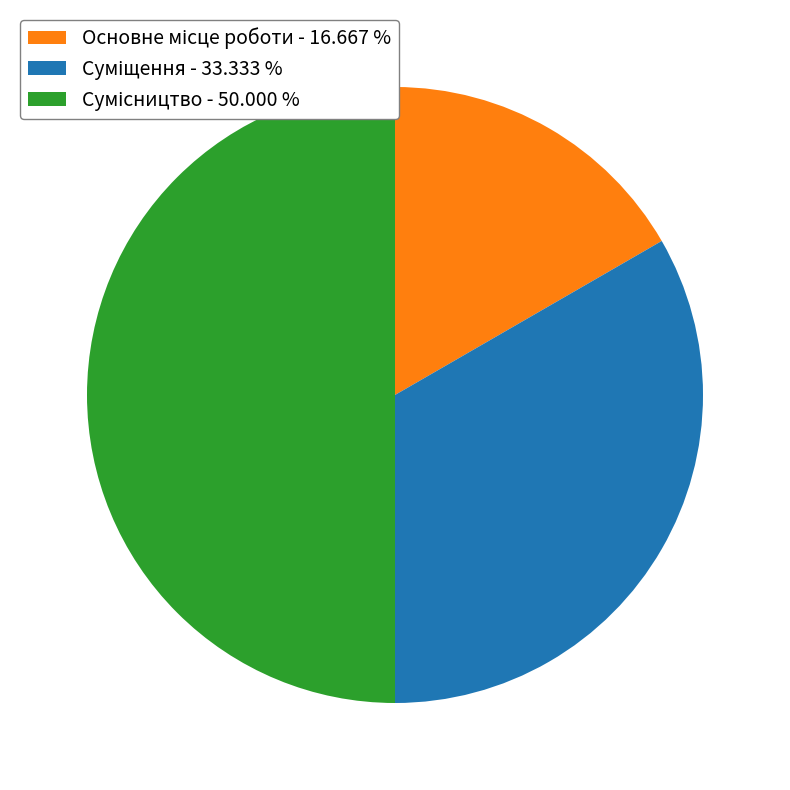

Count the number of slices in the pie.

3